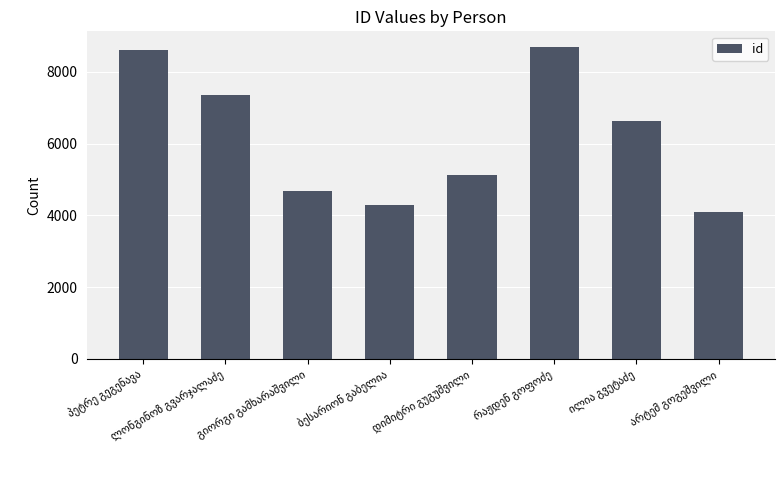

What is the value of the 8th bar from the left?

4107